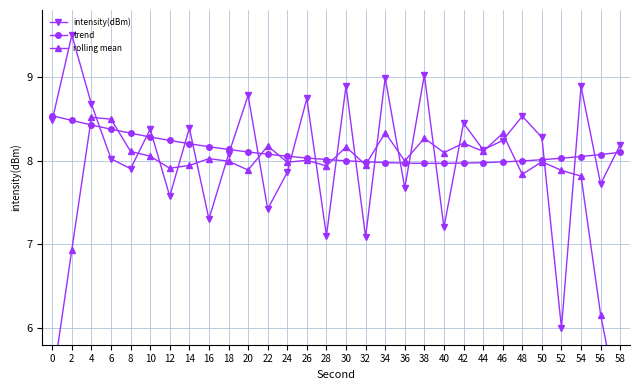

Reading left to right, what are all the values shown in this chart?

intensity(dBm): 8.5	9.5	8.7	8.0	7.9	8.4	7.6	8.4	7.3	8.1	8.8	7.4	7.9	8.7	7.1	8.9	7.1	9.0	7.7	9.0	7.2	8.4	8.1	8.2	8.5	8.3	6.0	8.9	7.7	8.2
trend: 8.5	8.5	8.4	8.4	8.3	8.3	8.2	8.2	8.2	8.1	8.1	8.1	8.1	8.0	8.0	8.0	8.0	8.0	8.0	8.0	8.0	8.0	8.0	8.0	8.0	8.0	8.0	8.0	8.1	8.1
rolling mean: 5.3	6.9	8.5	8.5	8.1	8.1	7.9	7.9	8.0	8.0	7.9	8.2	8.0	8.0	7.9	8.2	7.9	8.3	8.0	8.3	8.1	8.2	8.1	8.3	7.8	8.0	7.9	7.8	6.2	5.0